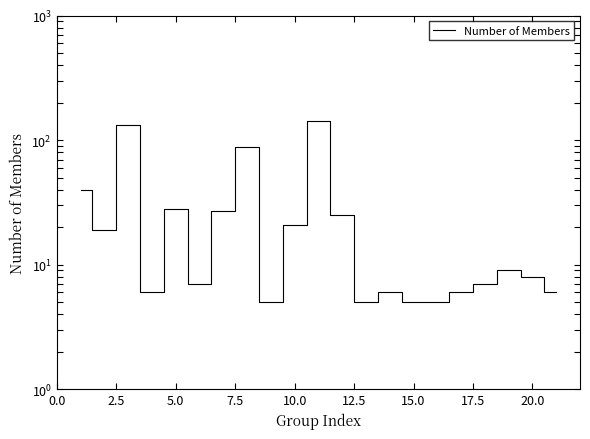

How many interior local valleys (lower than both neighbors) does the data have?

5